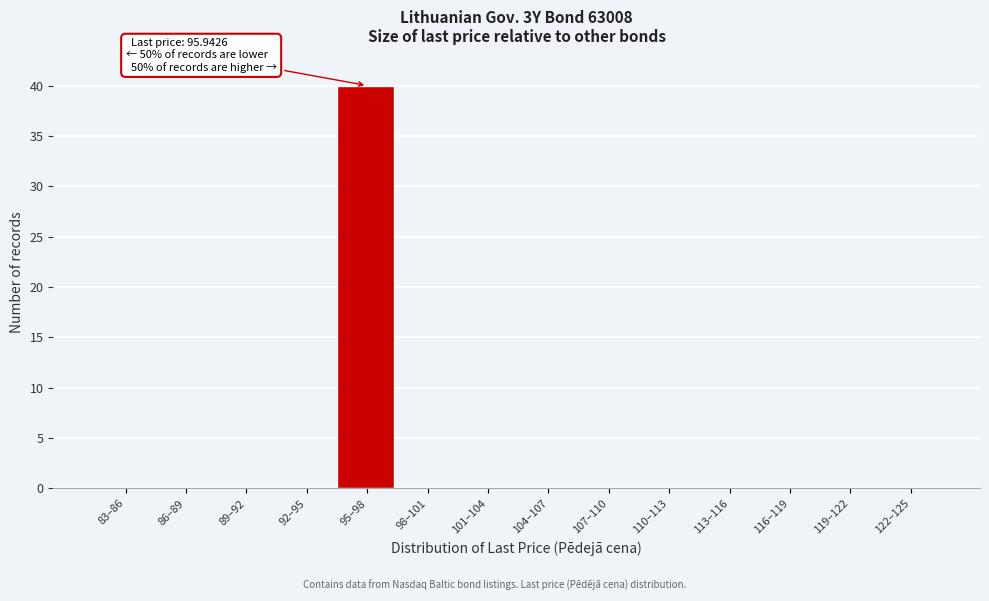

Reading left to right, list all the values displayed in this chart.

83–86=0	86–89=0	89–92=0	92–95=0	95–98=40	98–101=0	101–104=0	104–107=0	107–110=0	110–113=0	113–116=0	116–119=0	119–122=0	122–125=0